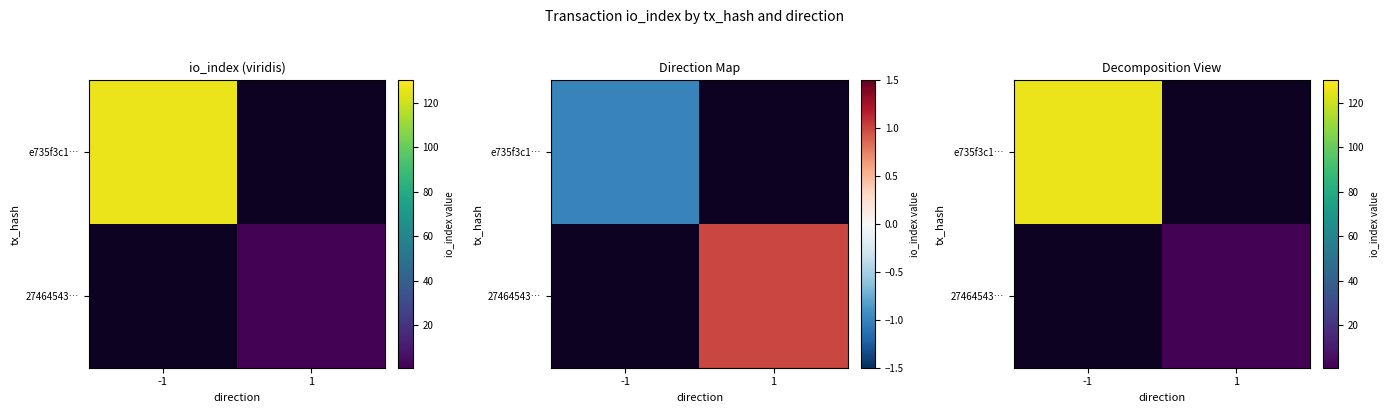

The e735f3c1… series shows 34.2 at -1. True or false?

False